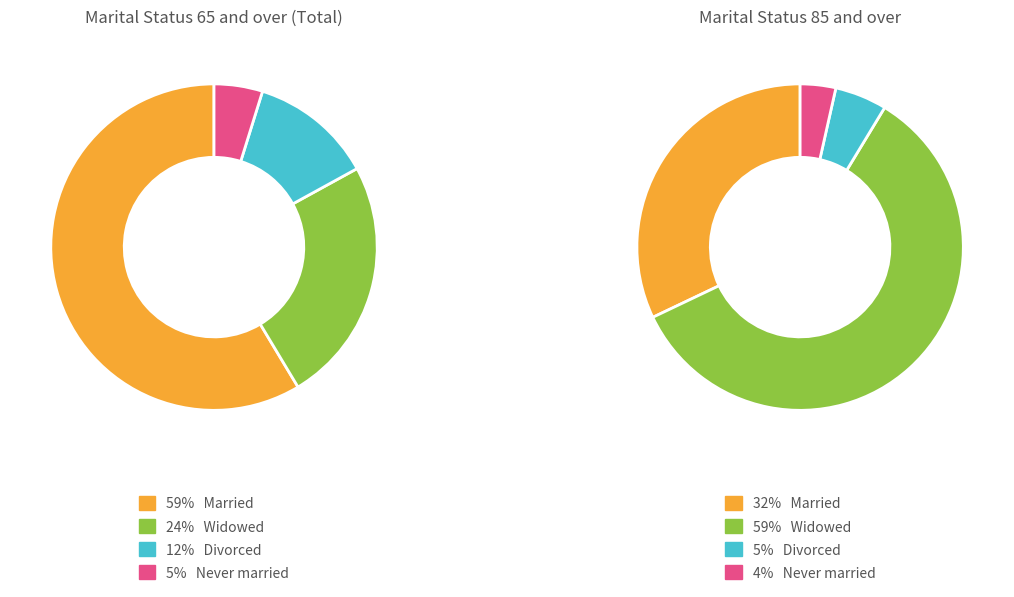

Which slice is the largest?

Widowed